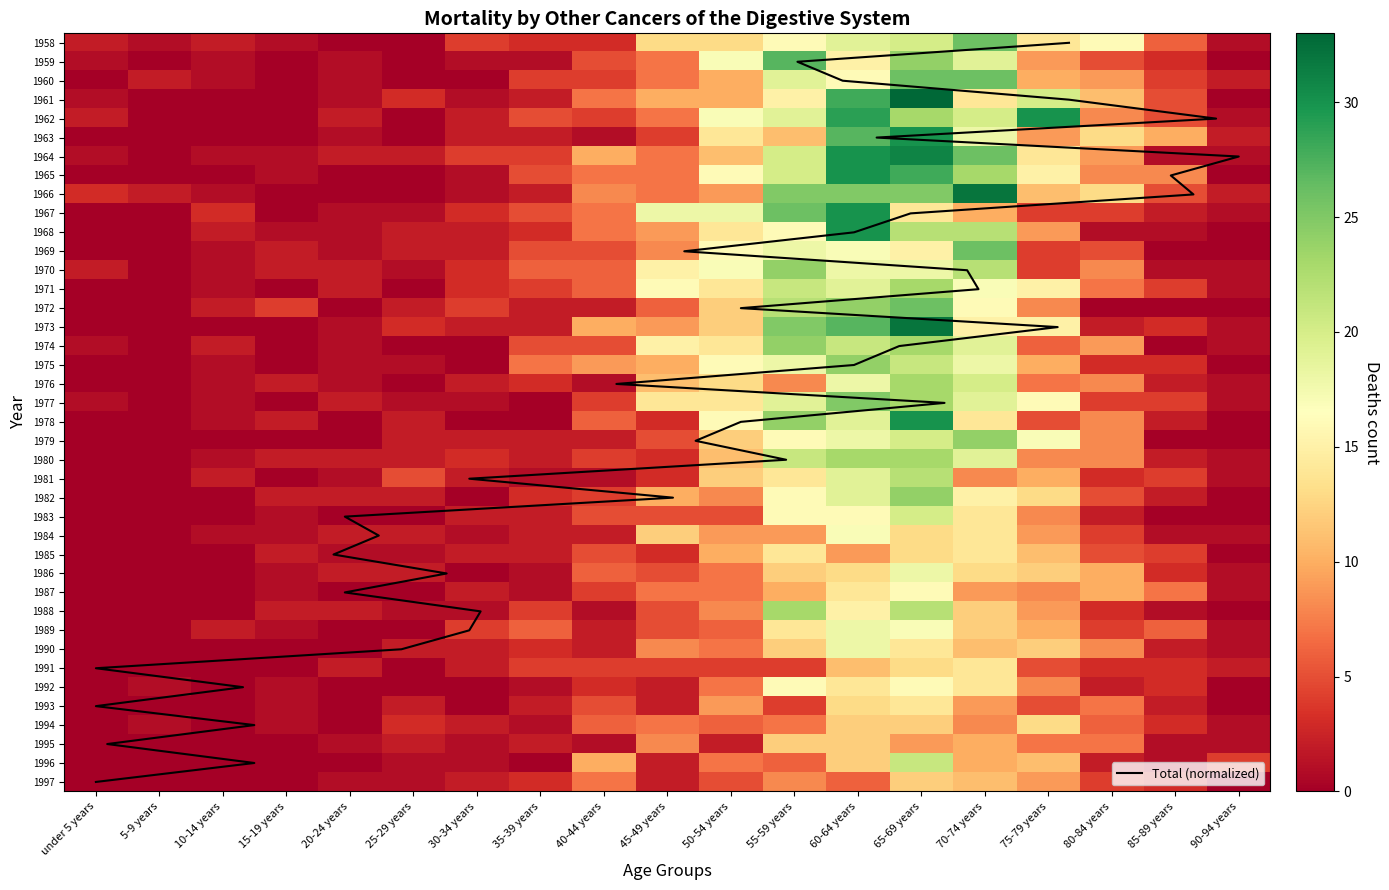

Is it true that 1960 equals 4 at 35-39 years?

True